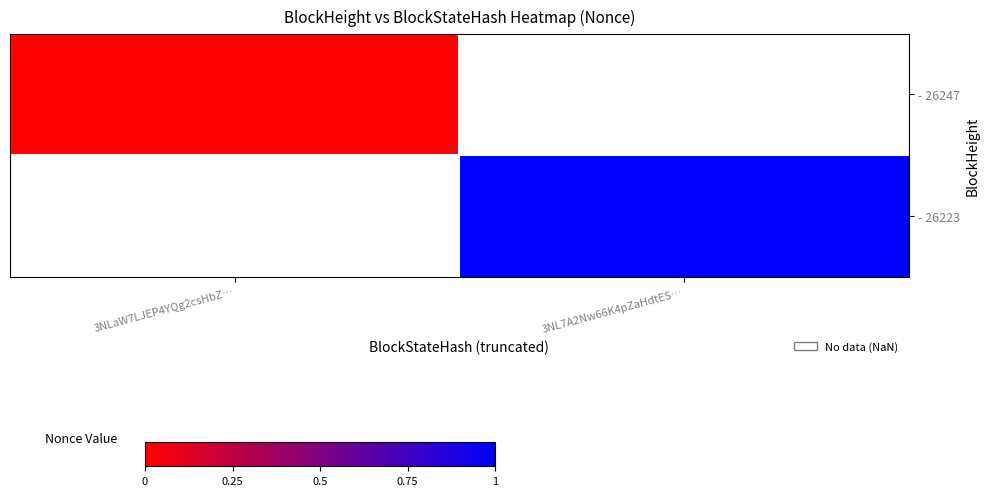

At which category does the chart reach its minimum across all series?

3NLaW7LJEP4YQg2csHbZ…